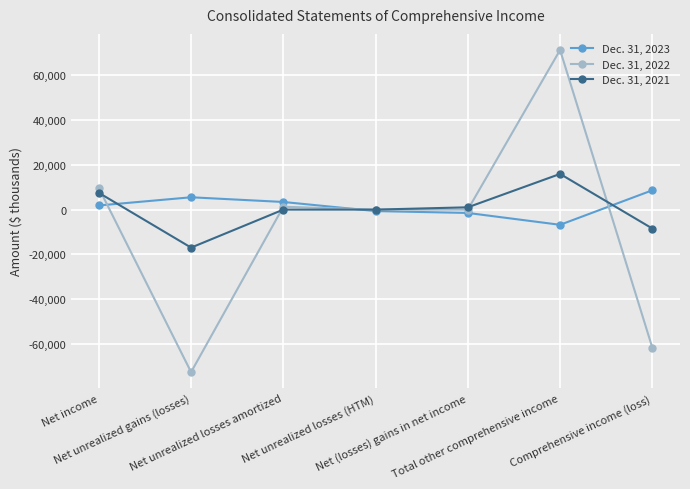

Is the value of Dec. 31, 2022 at Comprehensive income (loss) greater than the value of Dec. 31, 2023 at Total other comprehensive income?

No